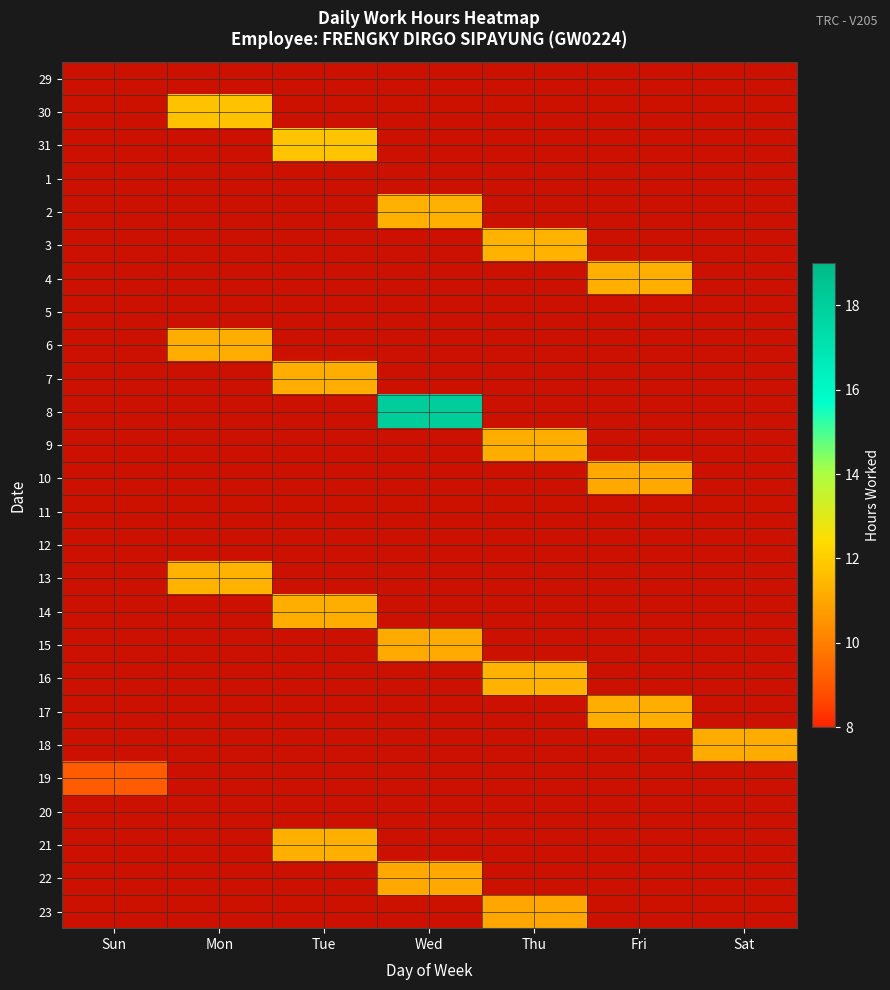

Reading left to right, what are all the values shown in this chart?

29: Sun=0.0	Mon=0.0	Tue=0.0	Wed=0.0	Thu=0.0	Fri=0.0	Sat=0.0
30: Sun=0.0	Mon=11.7	Tue=0.0	Wed=0.0	Thu=0.0	Fri=0.0	Sat=0.0
31: Sun=0.0	Mon=0.0	Tue=11.8	Wed=0.0	Thu=0.0	Fri=0.0	Sat=0.0
1: Sun=0.0	Mon=0.0	Tue=0.0	Wed=0.0	Thu=0.0	Fri=0.0	Sat=0.0
2: Sun=0.0	Mon=0.0	Tue=0.0	Wed=11.3	Thu=0.0	Fri=0.0	Sat=0.0
3: Sun=0.0	Mon=0.0	Tue=0.0	Wed=0.0	Thu=11.3	Fri=0.0	Sat=0.0
4: Sun=0.0	Mon=0.0	Tue=0.0	Wed=0.0	Thu=0.0	Fri=11.2	Sat=0.0
5: Sun=0.0	Mon=0.0	Tue=0.0	Wed=0.0	Thu=0.0	Fri=0.0	Sat=0.0
6: Sun=0.0	Mon=11.2	Tue=0.0	Wed=0.0	Thu=0.0	Fri=0.0	Sat=0.0
7: Sun=0.0	Mon=0.0	Tue=11.2	Wed=0.0	Thu=0.0	Fri=0.0	Sat=0.0
8: Sun=0.0	Mon=0.0	Tue=0.0	Wed=18.1	Thu=0.0	Fri=0.0	Sat=0.0
9: Sun=0.0	Mon=0.0	Tue=0.0	Wed=0.0	Thu=11.2	Fri=0.0	Sat=0.0
10: Sun=0.0	Mon=0.0	Tue=0.0	Wed=0.0	Thu=0.0	Fri=11.0	Sat=0.0
11: Sun=0.0	Mon=0.0	Tue=0.0	Wed=0.0	Thu=0.0	Fri=0.0	Sat=0.0
12: Sun=0.0	Mon=0.0	Tue=0.0	Wed=0.0	Thu=0.0	Fri=0.0	Sat=0.0
13: Sun=0.0	Mon=11.3	Tue=0.0	Wed=0.0	Thu=0.0	Fri=0.0	Sat=0.0
14: Sun=0.0	Mon=0.0	Tue=11.2	Wed=0.0	Thu=0.0	Fri=0.0	Sat=0.0
15: Sun=0.0	Mon=0.0	Tue=0.0	Wed=11.1	Thu=0.0	Fri=0.0	Sat=0.0
16: Sun=0.0	Mon=0.0	Tue=0.0	Wed=0.0	Thu=11.3	Fri=0.0	Sat=0.0
17: Sun=0.0	Mon=0.0	Tue=0.0	Wed=0.0	Thu=0.0	Fri=11.2	Sat=0.0
18: Sun=0.0	Mon=0.0	Tue=0.0	Wed=0.0	Thu=0.0	Fri=0.0	Sat=11.1
19: Sun=9.1	Mon=0.0	Tue=0.0	Wed=0.0	Thu=0.0	Fri=0.0	Sat=0.0
20: Sun=0.0	Mon=0.0	Tue=0.0	Wed=0.0	Thu=0.0	Fri=0.0	Sat=0.0
21: Sun=0.0	Mon=0.0	Tue=11.2	Wed=0.0	Thu=0.0	Fri=0.0	Sat=0.0
22: Sun=0.0	Mon=0.0	Tue=0.0	Wed=11.0	Thu=0.0	Fri=0.0	Sat=0.0
23: Sun=0.0	Mon=0.0	Tue=0.0	Wed=0.0	Thu=11.0	Fri=0.0	Sat=0.0